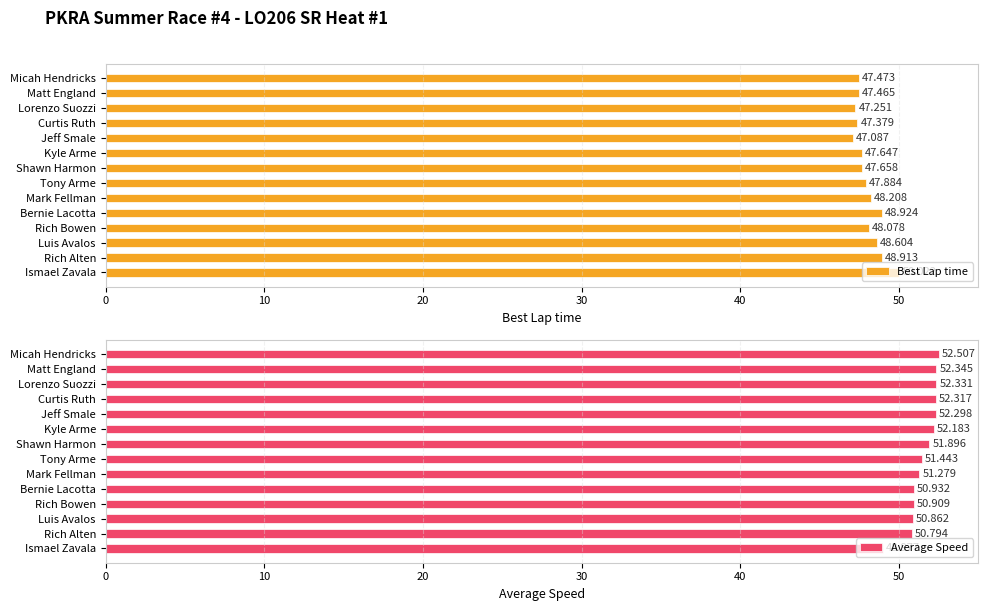

Reading left to right, list all the values displayed in this chart.

Best Lap time: 47.5	47.5	47.3	47.4	47.1	47.6	47.7	47.9	48.2	48.9	48.1	48.6	48.9	50.0
Average Speed: 52.5	52.3	52.3	52.3	52.3	52.2	51.9	51.4	51.3	50.9	50.9	50.9	50.8	49.0